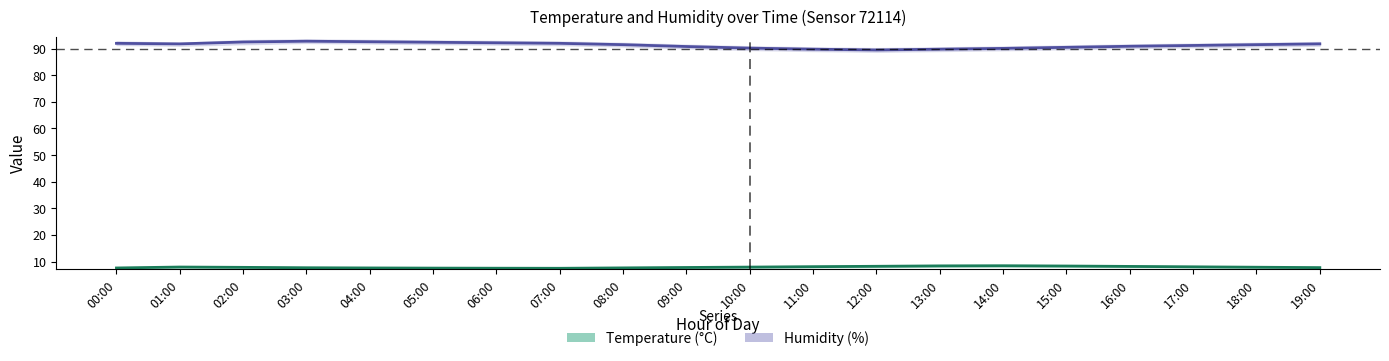

Reading right to left, list all the values displayed in this chart.

Temperature (°C): 7.7	7.8	8.0	8.2	8.3	8.4	8.3	8.2	8.1	7.9	7.8	7.6	7.5	7.5	7.5	7.6	7.7	7.8	7.9	7.6
Humidity (%): 91.8	91.5	91.2	90.9	90.5	90.1	89.8	89.5	89.8	90.2	90.8	91.5	92.0	92.2	92.4	92.6	92.8	92.5	91.8	92.0